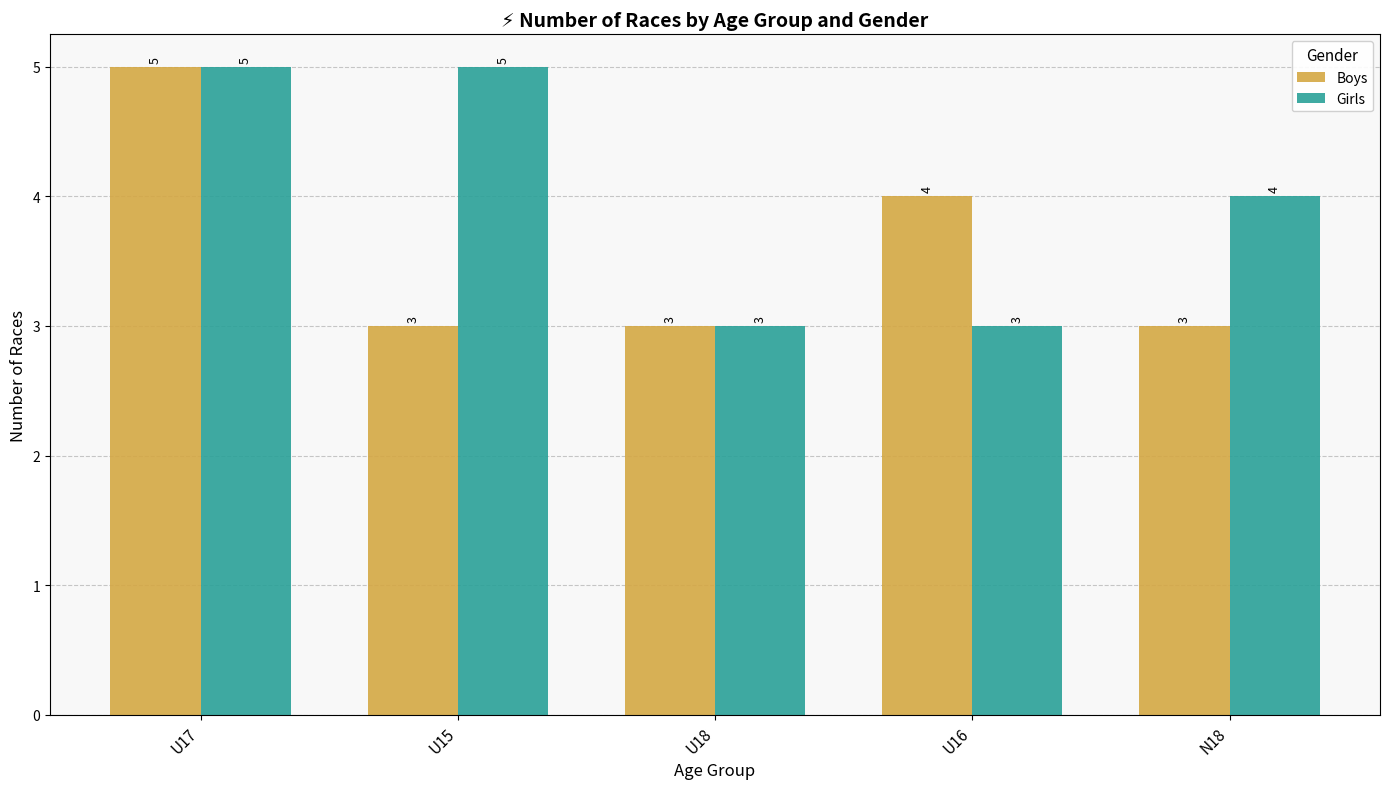

How many distinct data groups are displayed?

2